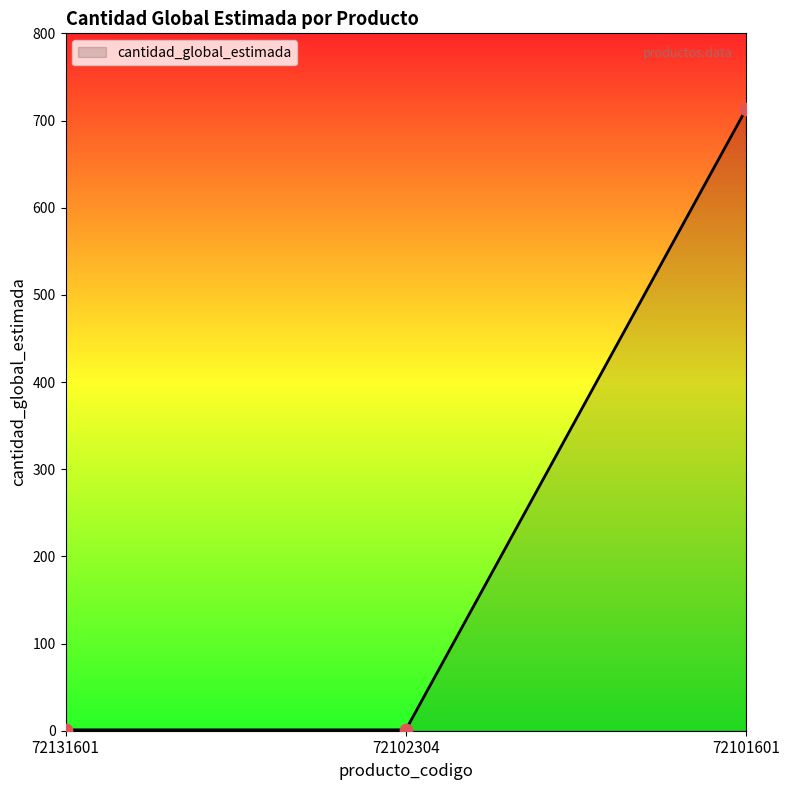

Between 72102304 and 72101601, which is larger?

72101601